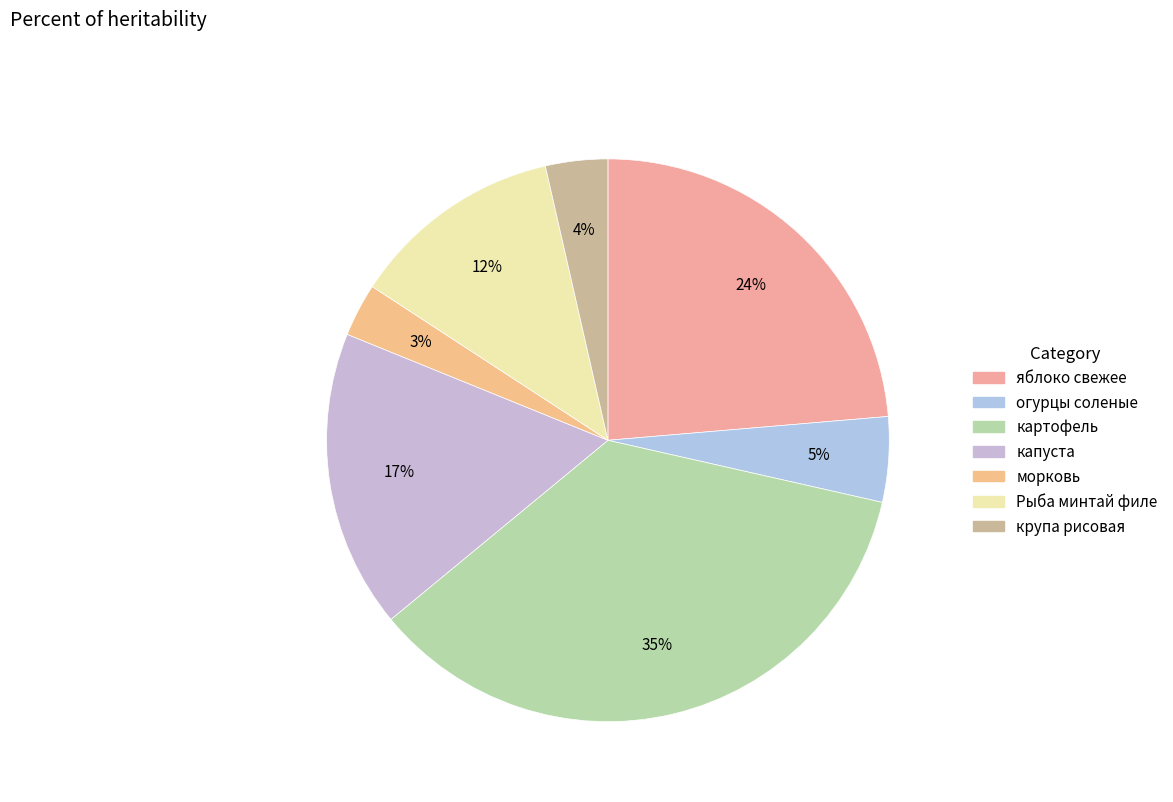

Count the number of slices in the pie.

7